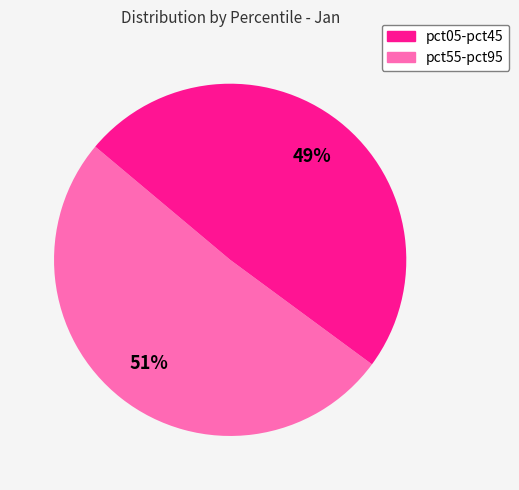

To the nearest percent, what is the difference between the largest and smallest slice percentages?

2%